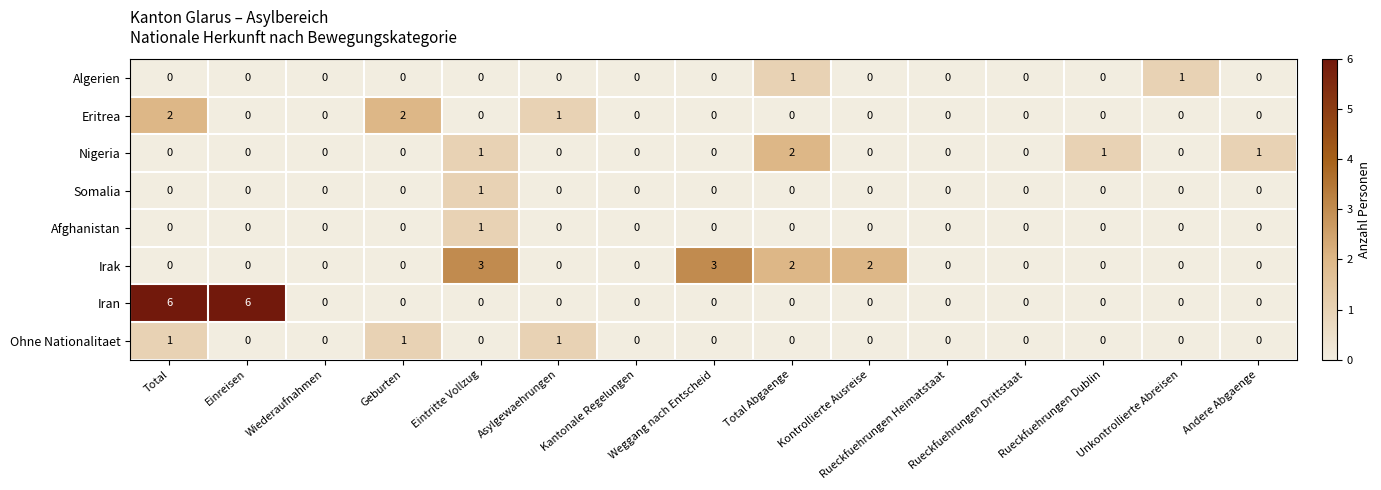

What is the spread (max minus min) of values at Total?

6